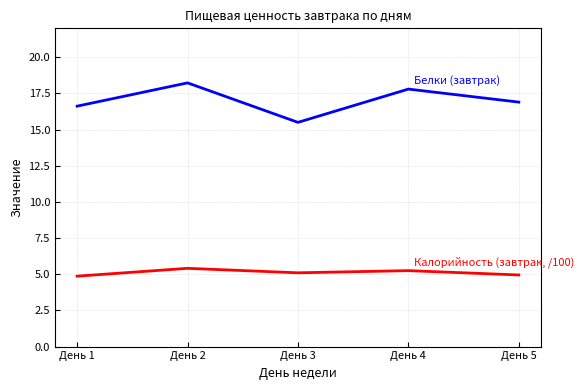

What is the total value across all series at День 3?

20.6